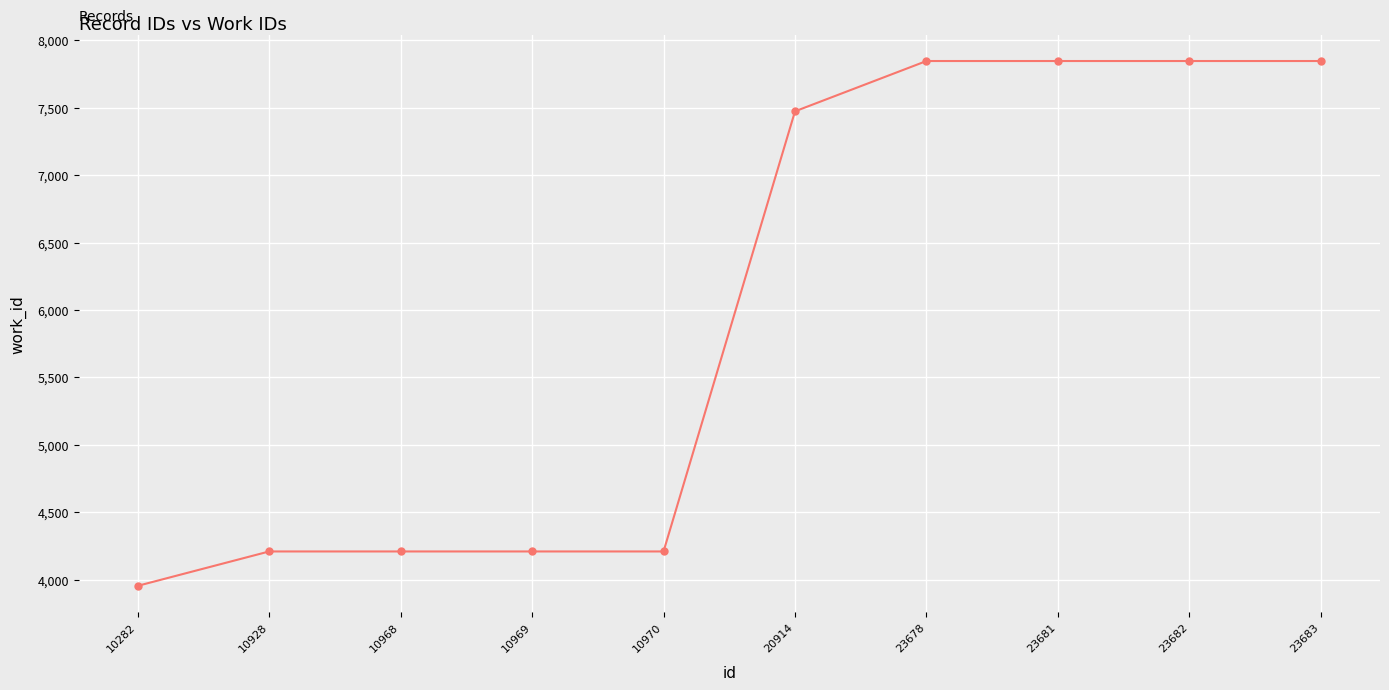

What is the difference between the maximum and second lowest values?

3637